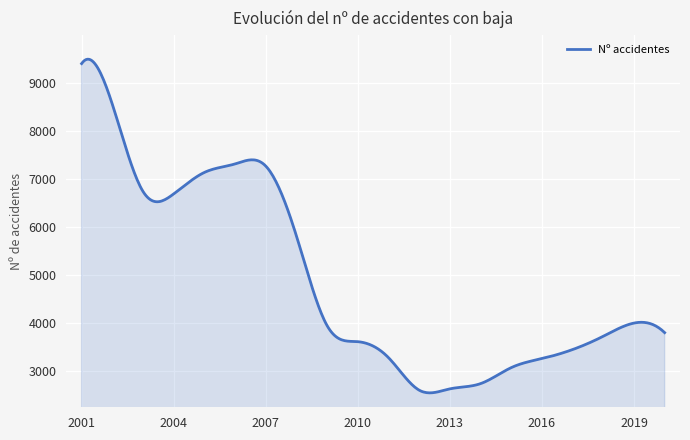

What is the difference between the maximum and second lowest values?

6942.9